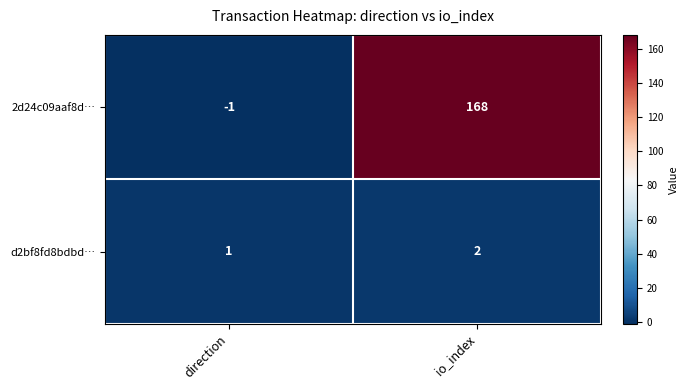

How many series are shown in this chart?

2